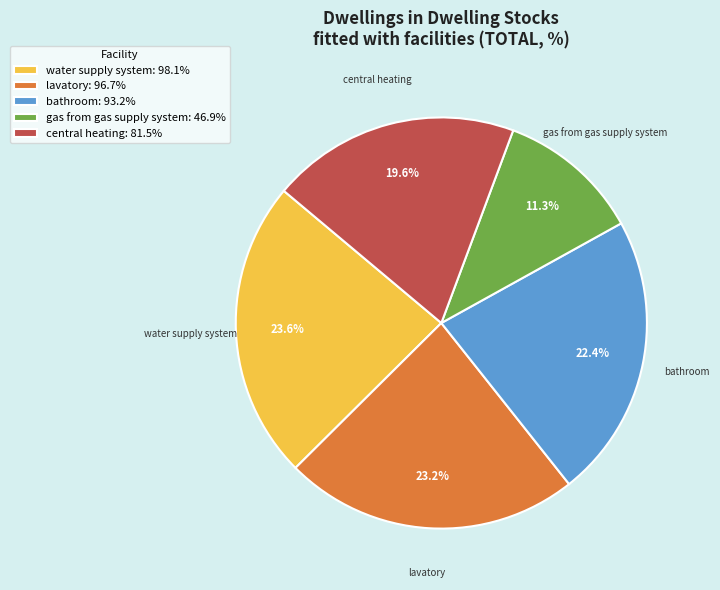

True or false: water supply system accounts for 24% of the total.

True